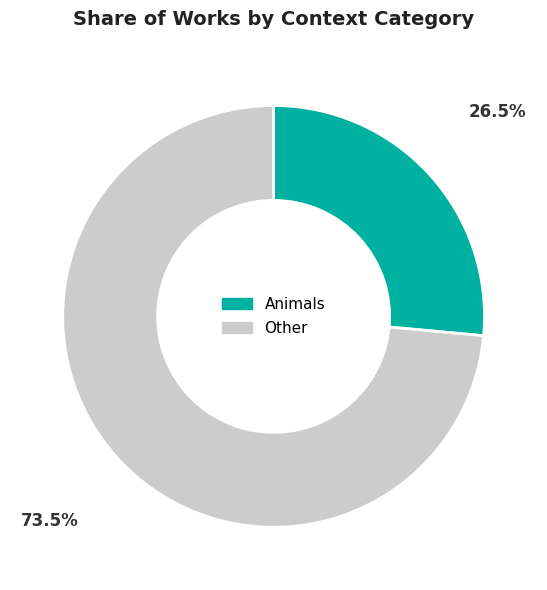

Which slice is the smallest?

Animals